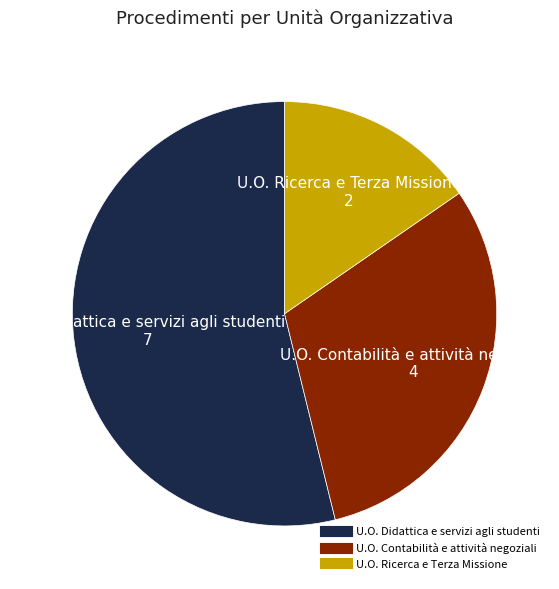

How many slices are in this pie chart?

3